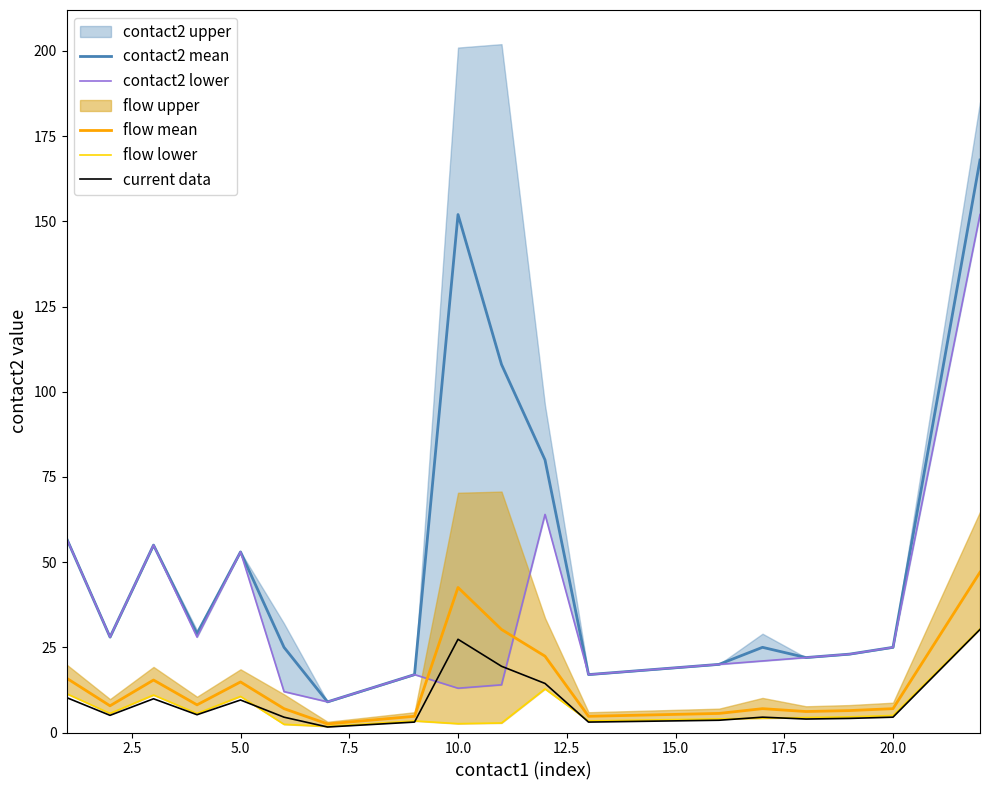

The value of contact2 mean at 10.0 is 152.0. True or false?

True